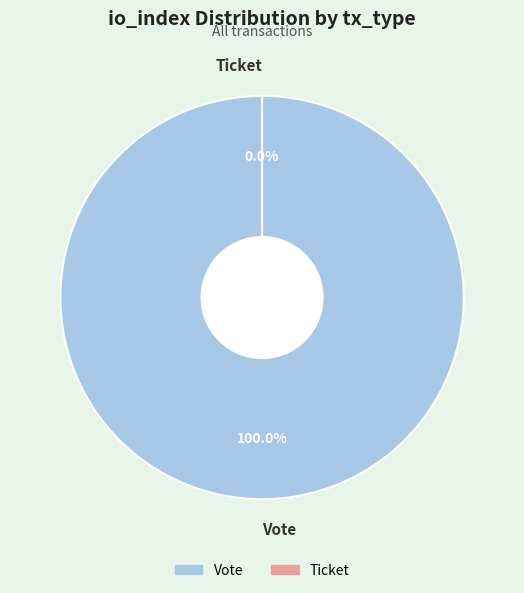

Which slice is the largest?

Vote